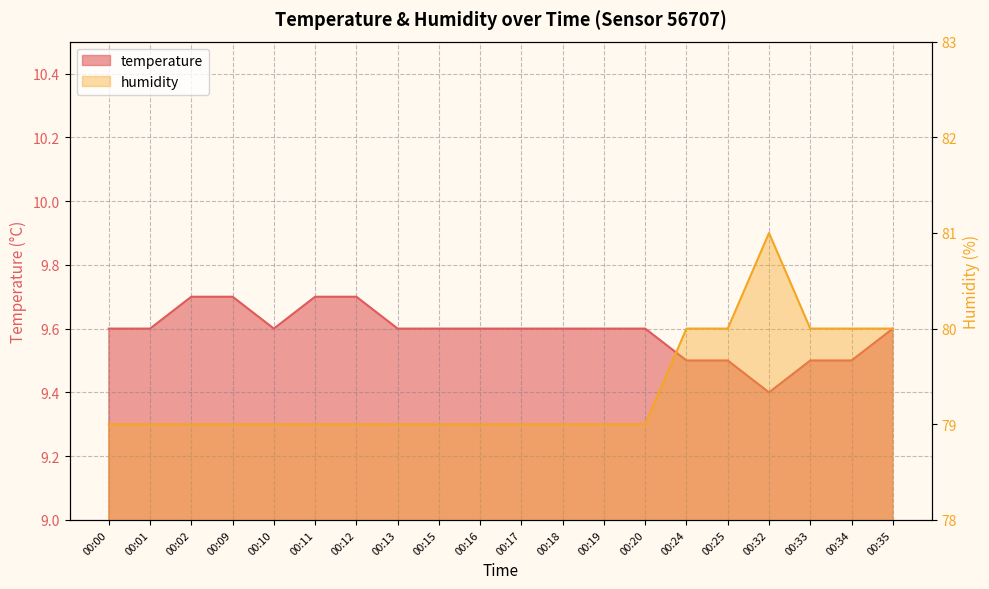

At which category is the sum across all series the highest?

00:32